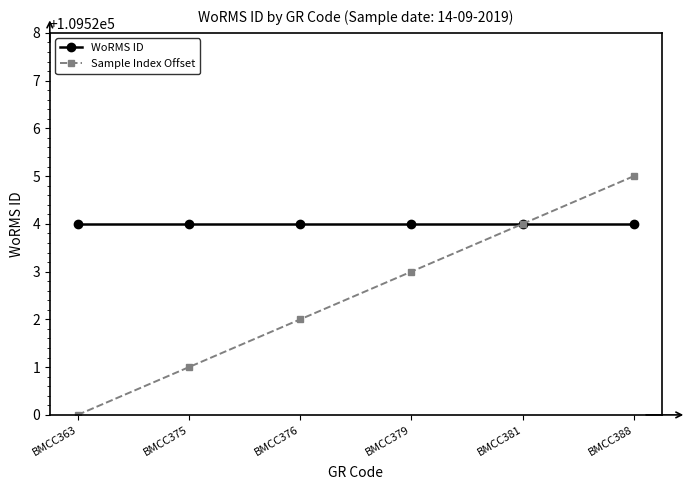

What is the greatest value displayed?

109525